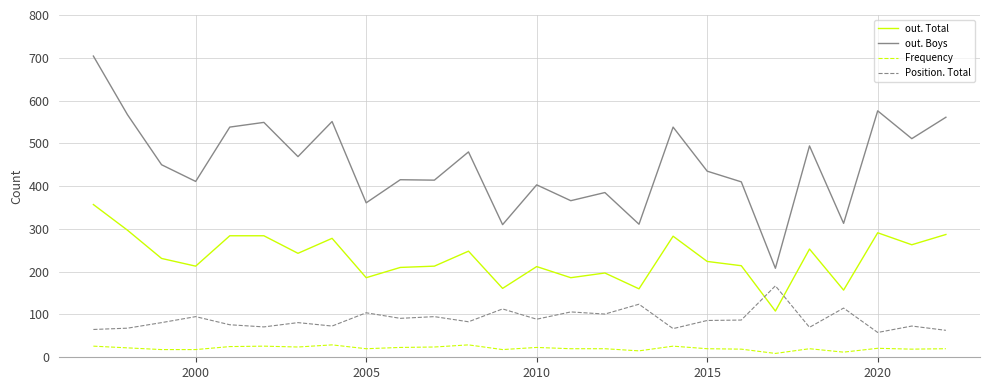

What are all the series names shown in the legend?

out. Total, out. Boys, Frequency, Position. Total